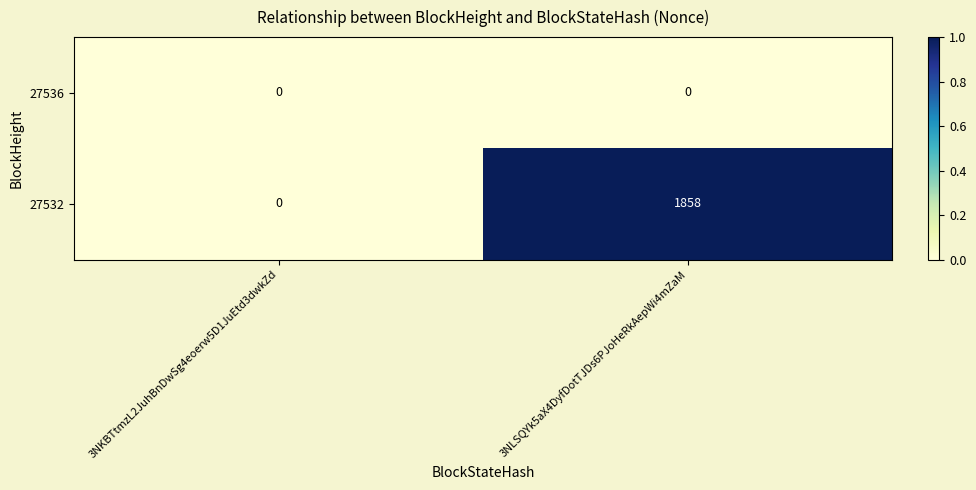

At 3NLSQYk5aX4DyfDotTJDs6PJoHeRkAepWi4mZaM, list the series in order from largest to smallest.

27532, 27536